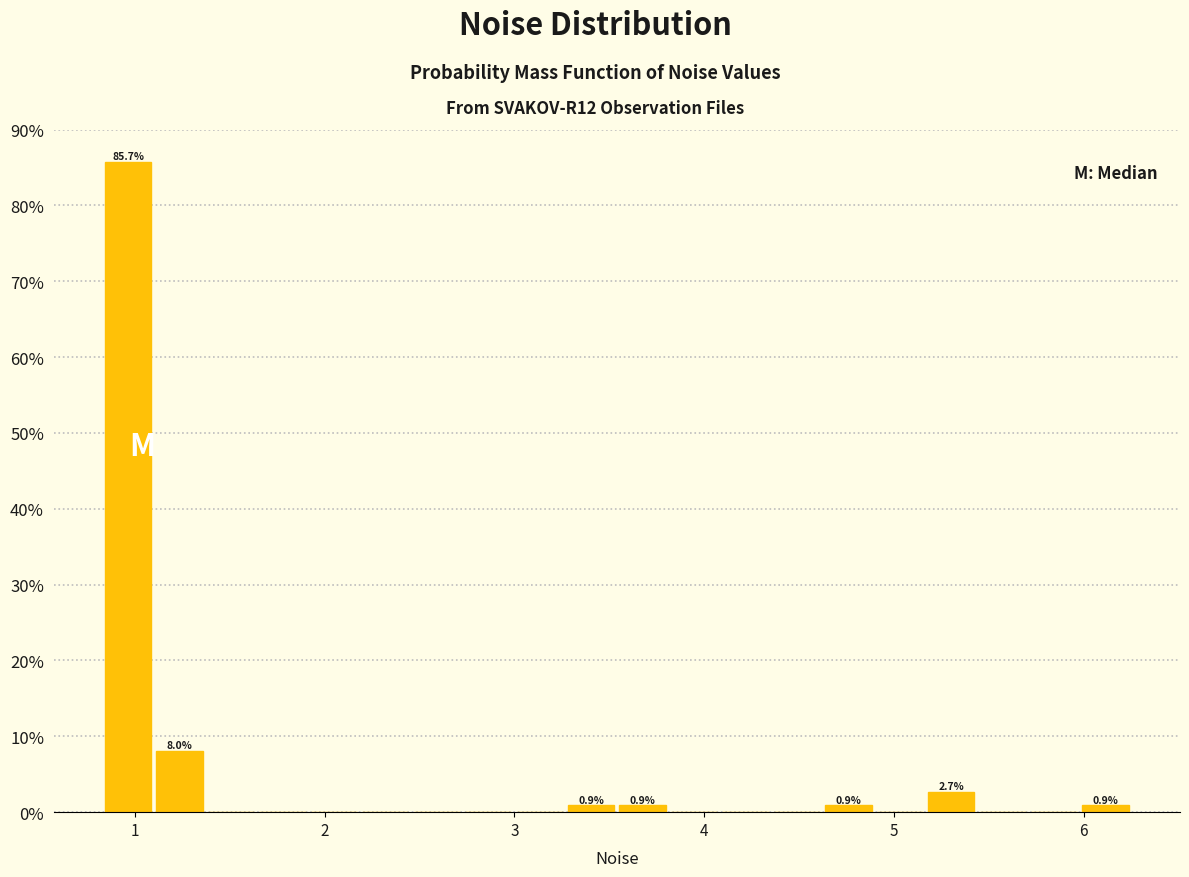

Around what value on the x-axis is the tallest bar? Give the approximate position of its centre, as read against the axis.

1.0